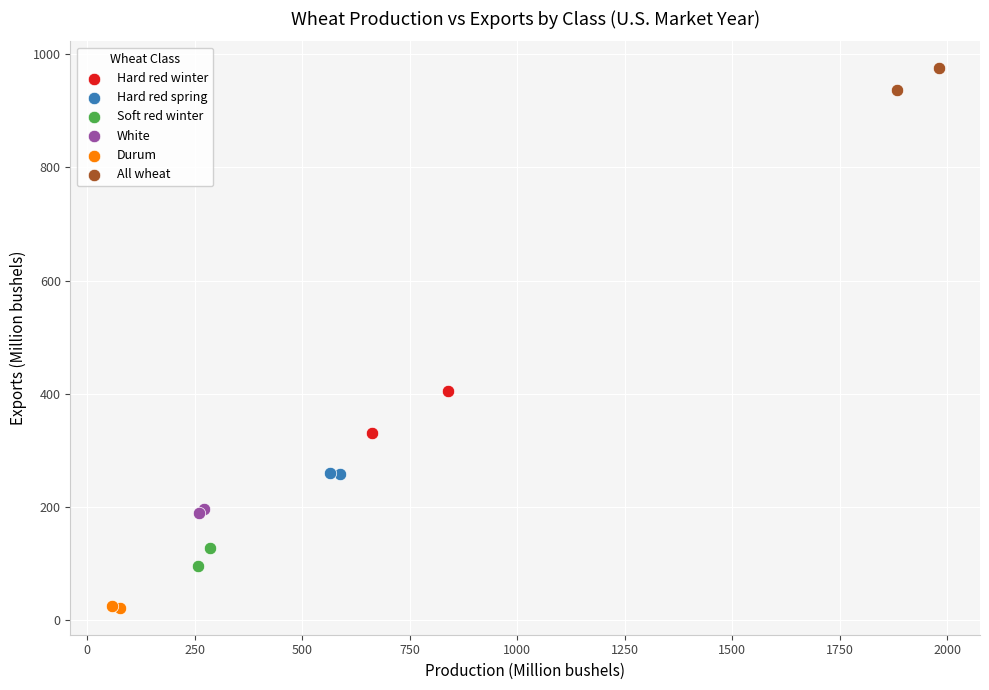

Which series reaches the minimum Y coordinate?

Durum